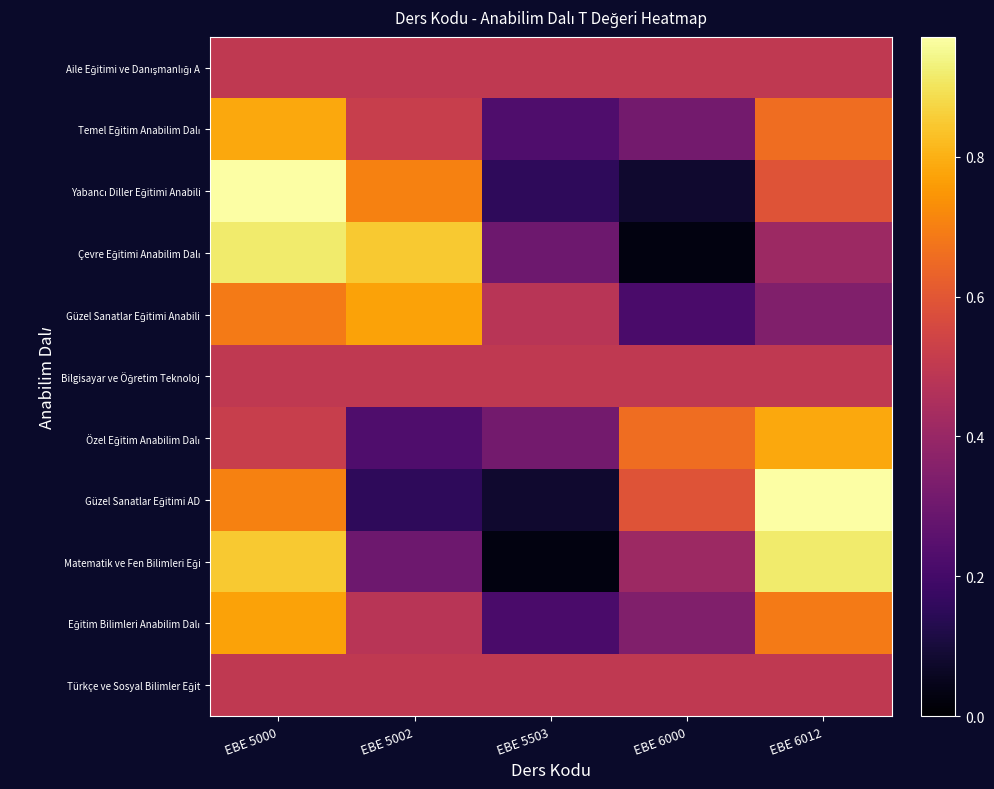

Which series has the largest total across all categories?

Türkçe ve Sosyal Bilimler Eğit